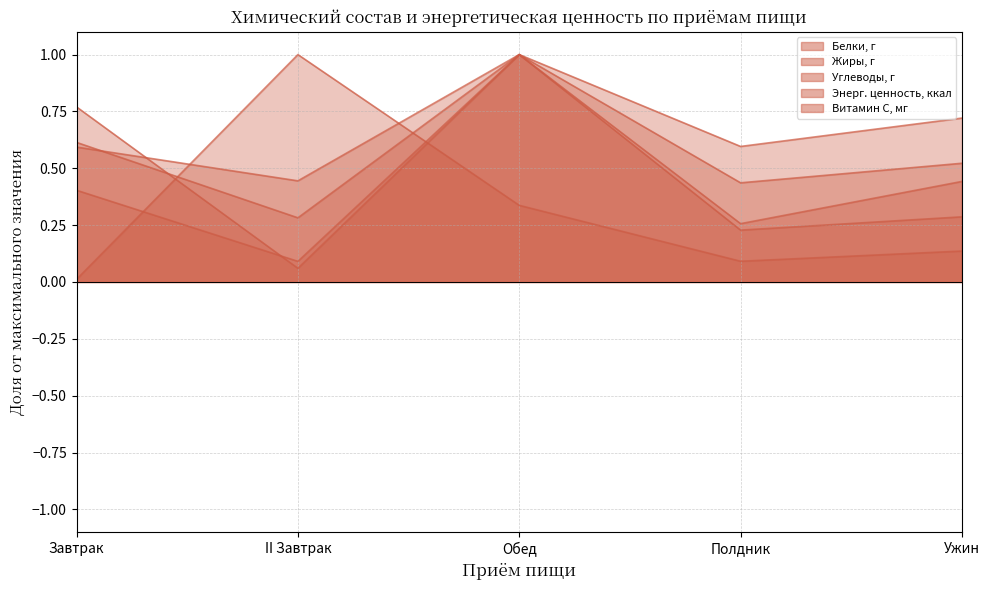

What are all the series names shown in the legend?

Белки, г, Жиры, г, Углеводы, г, Энерг. ценность, ккал, Витамин С, мг